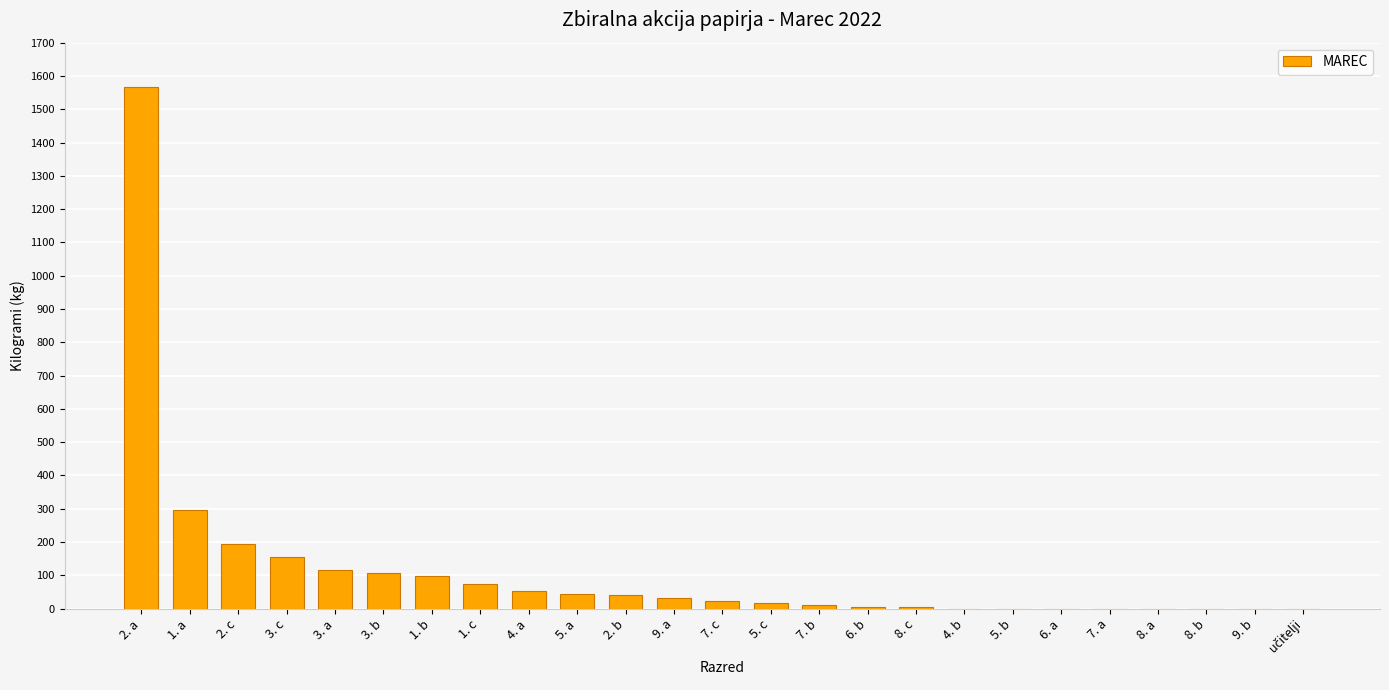

Where is the data nearest to the value 784?

1. a